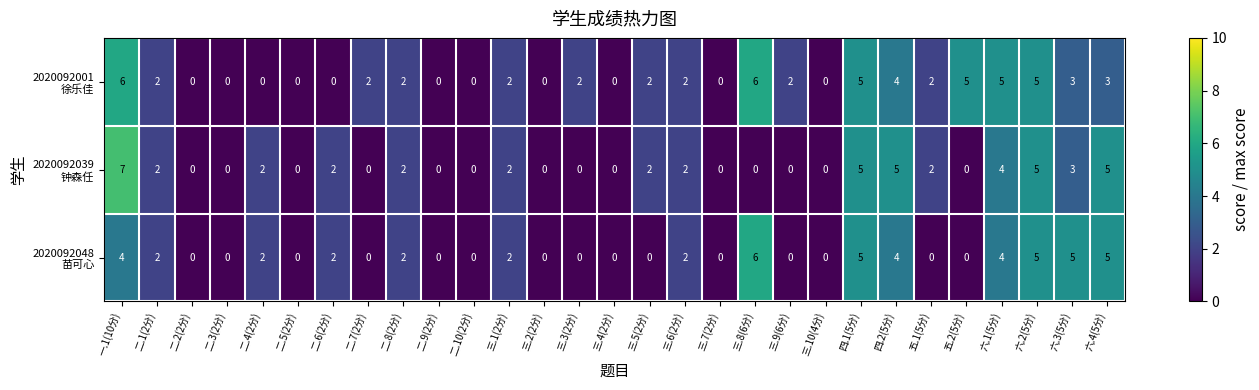

At which category is the sum across all series the highest?

一.1(10分)